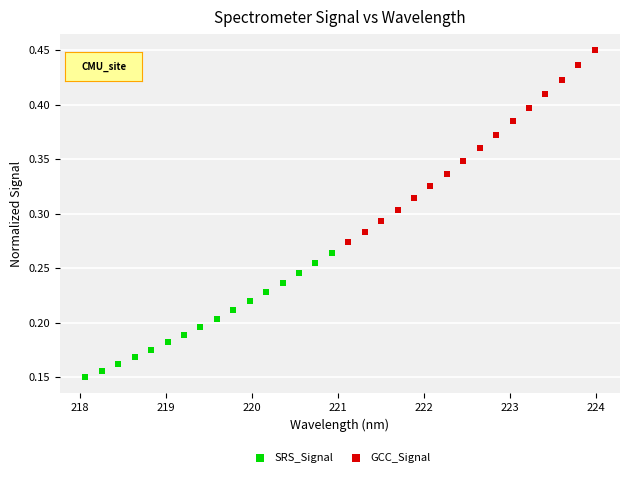

What are all the series names shown in the legend?

SRS_Signal, GCC_Signal